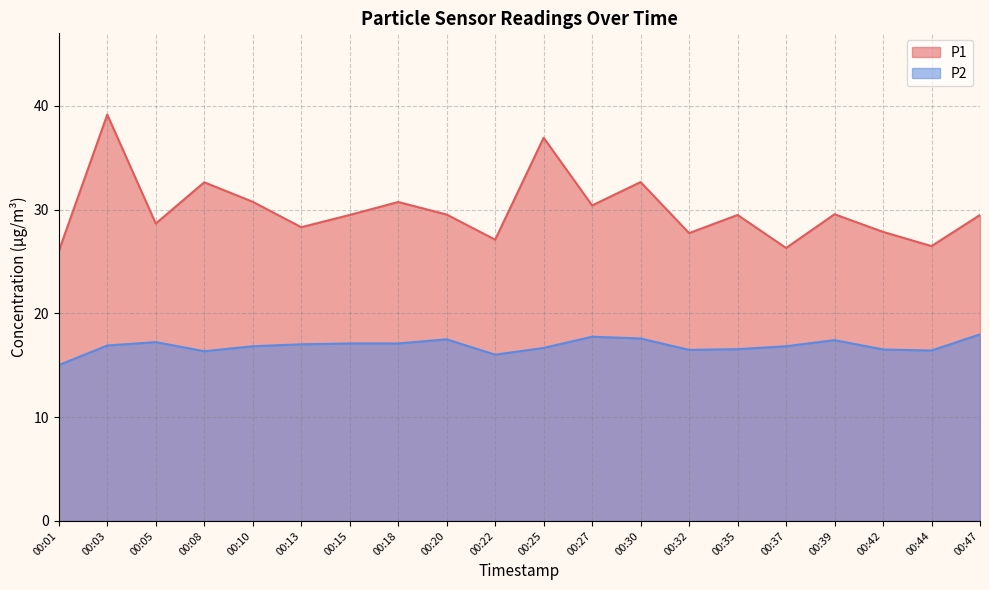

What is the approximate value of P2 at 00:32?

16.5